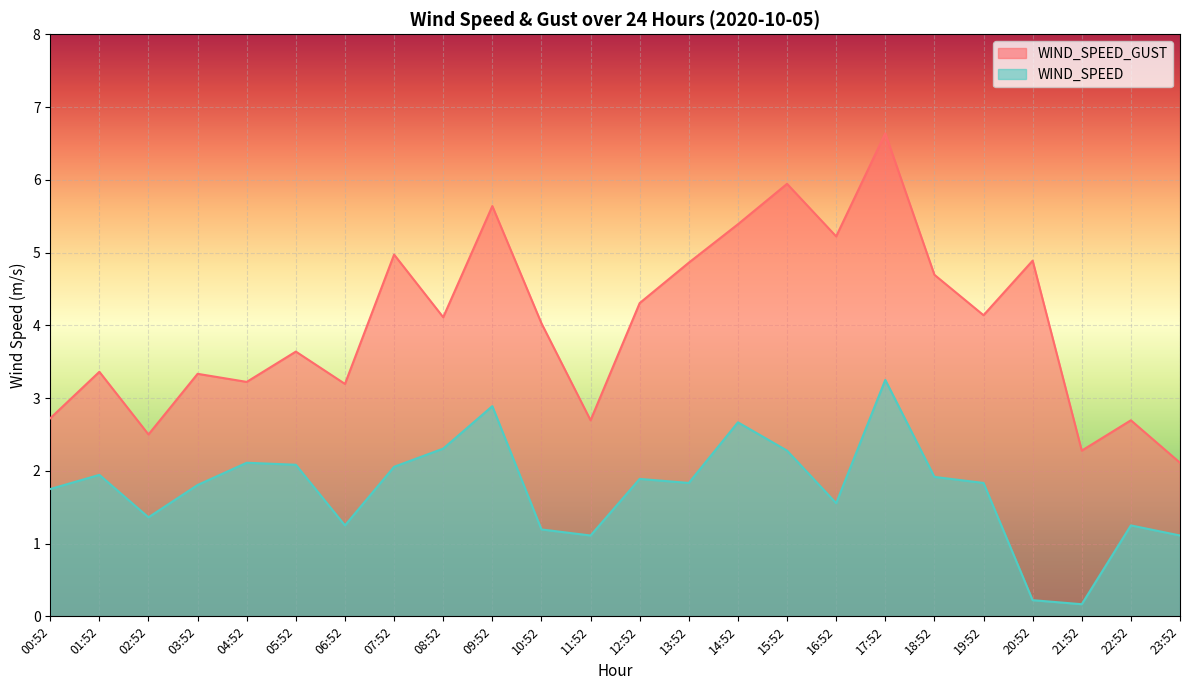

Which series has the widest spread of values?

WIND_SPEED_GUST